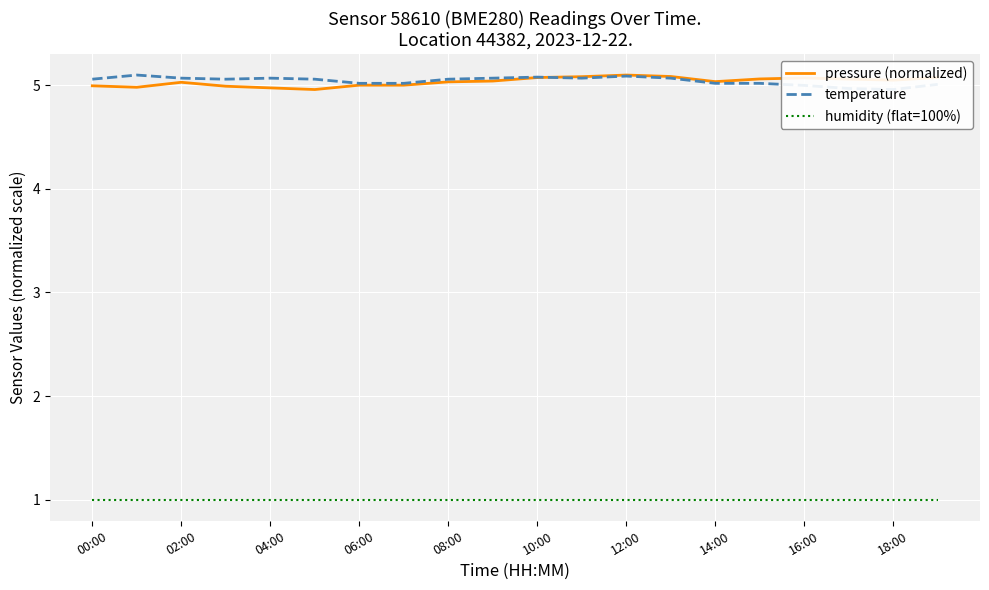

Reading left to right, what are all the values shown in this chart?

pressure (normalized): 5.0	5.0	5.0	5.0	5.0	5.0	5.0	5.0	5.0	5.0	5.1	5.1	5.1	5.1	5.0	5.1	5.1	5.1	5.1	5.1
temperature: 5.1	5.1	5.1	5.1	5.1	5.1	5.0	5.0	5.1	5.1	5.1	5.1	5.1	5.1	5.0	5.0	5.0	5.0	5.0	5.0
humidity (flat=100%): 1.0	1.0	1.0	1.0	1.0	1.0	1.0	1.0	1.0	1.0	1.0	1.0	1.0	1.0	1.0	1.0	1.0	1.0	1.0	1.0